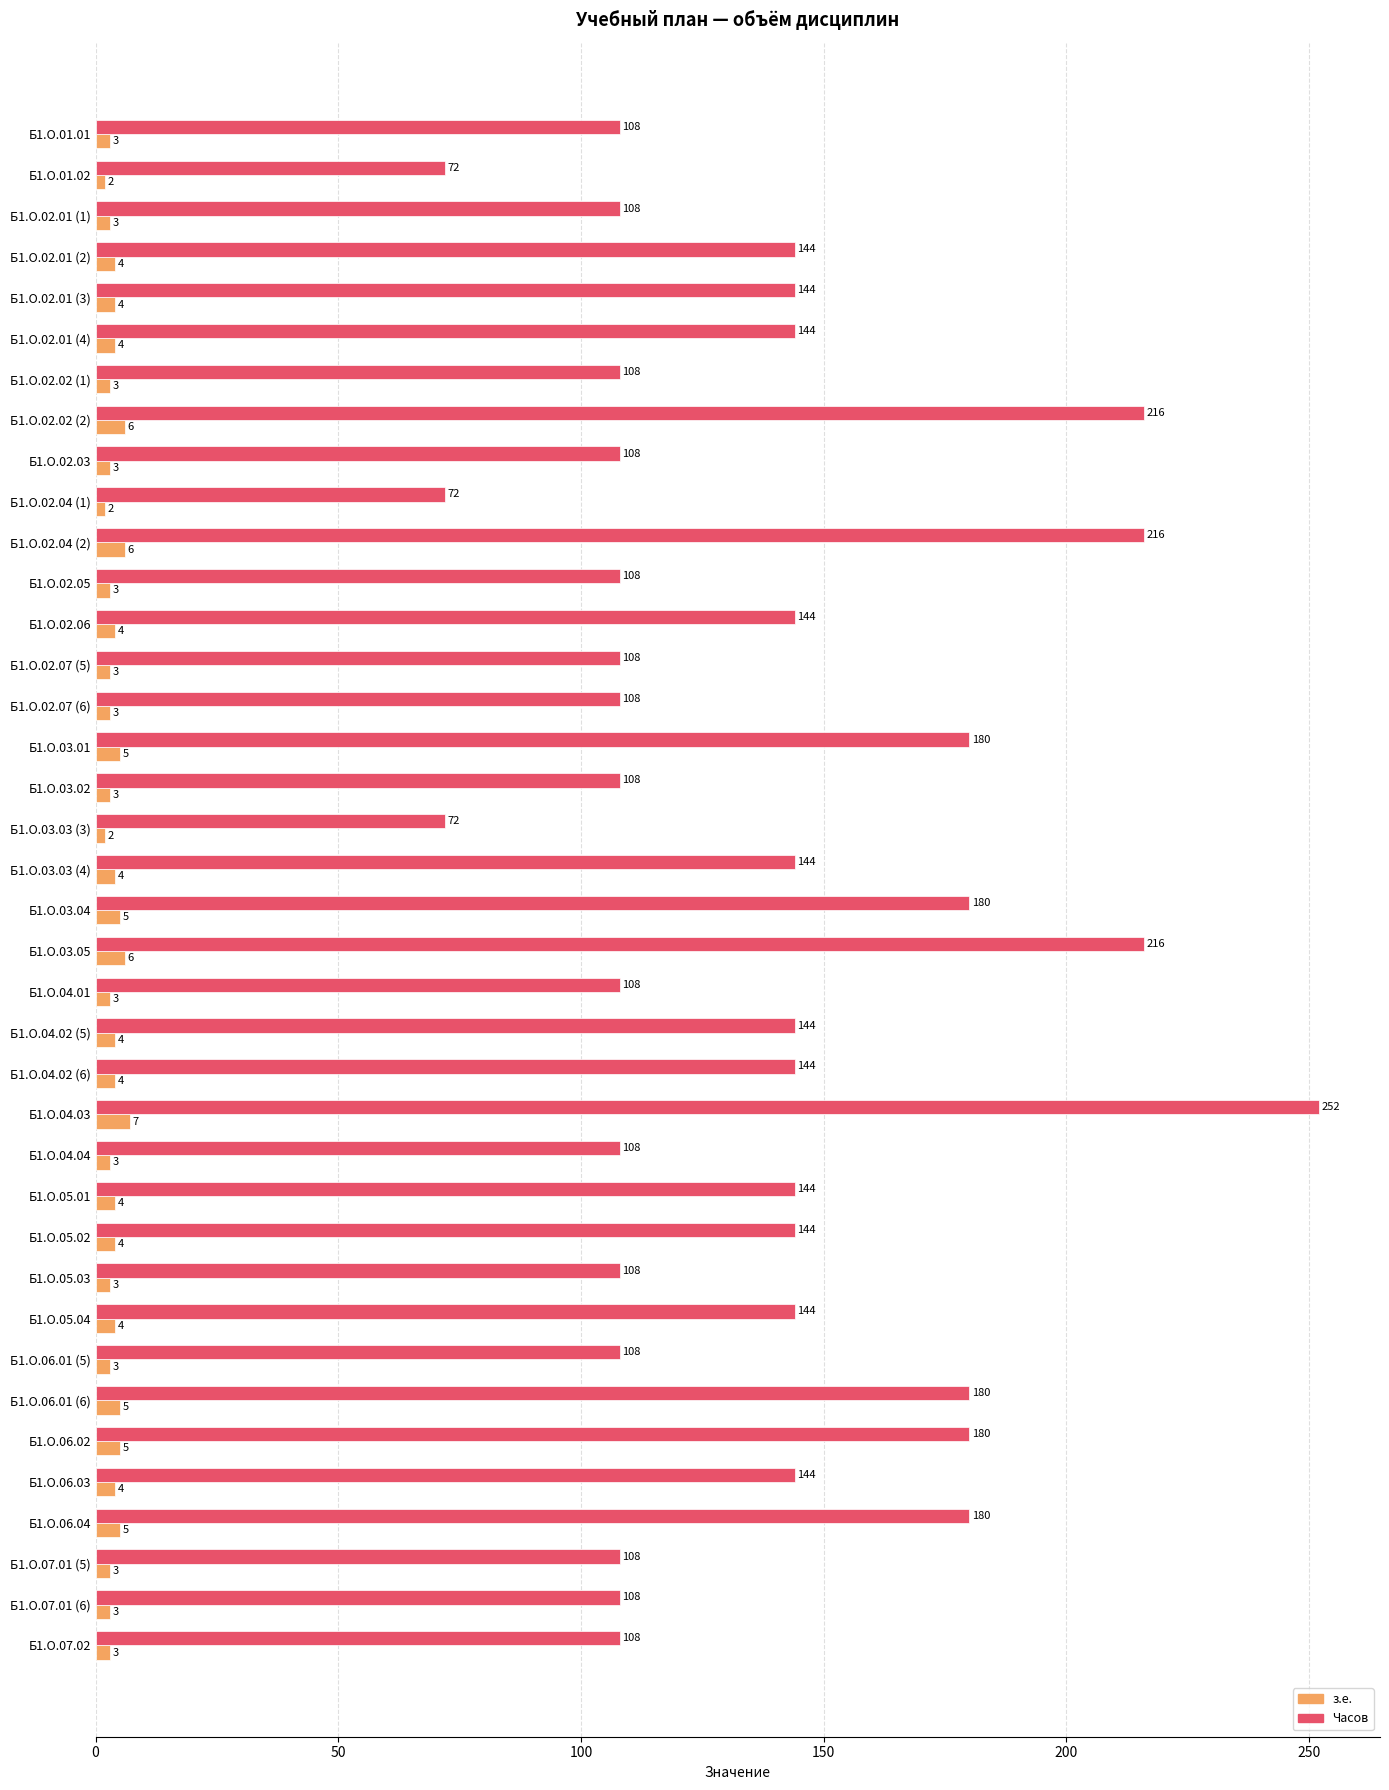

What is the lowest value of the Часов series?

72